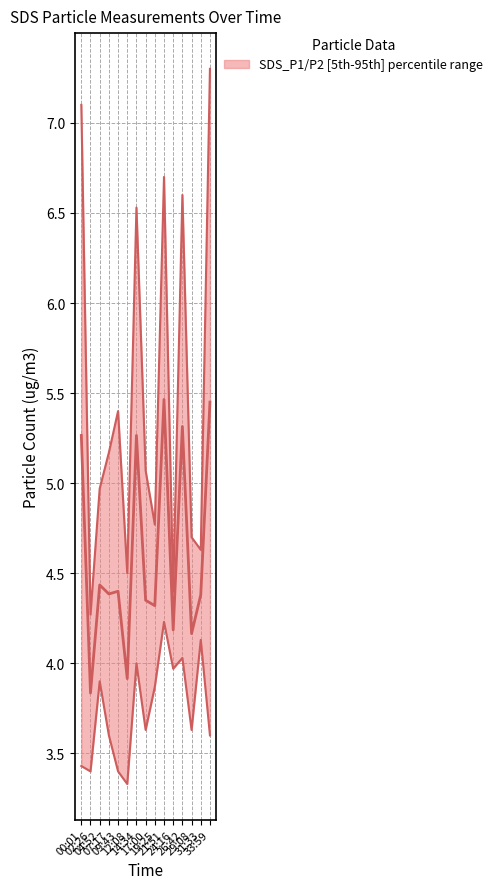

What is the average value of the SDS_P2 series?

3.7